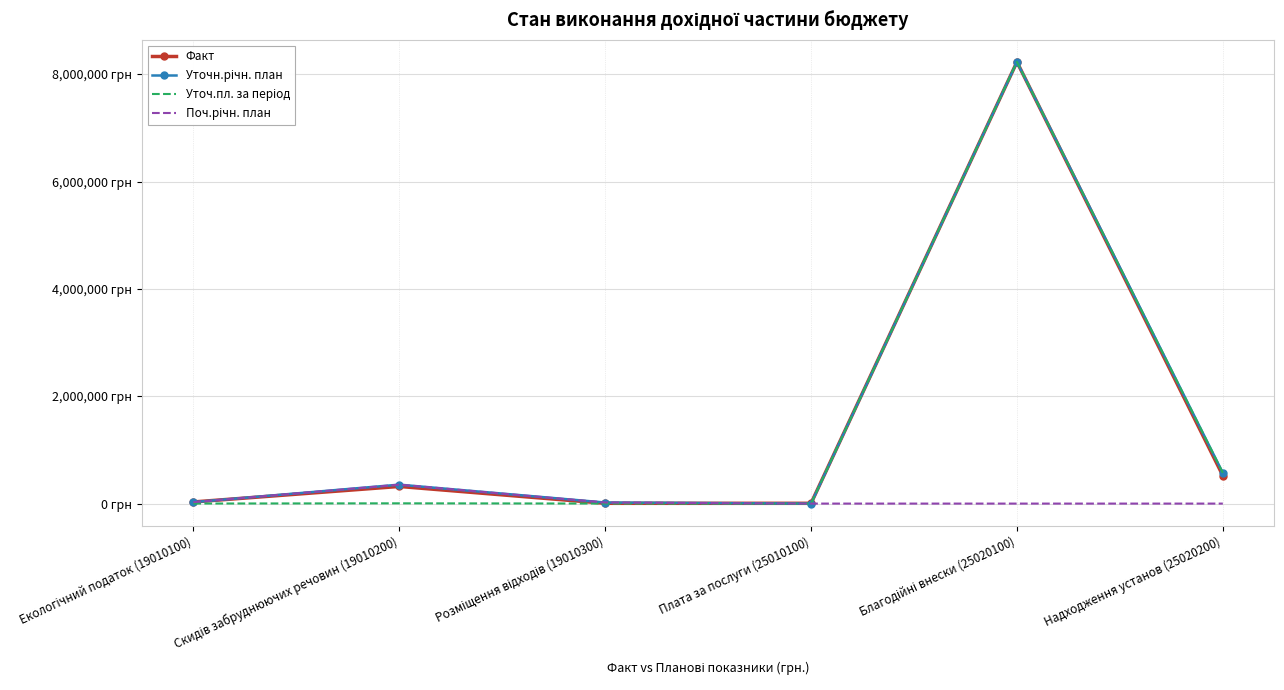

What are all the series names shown in the legend?

Факт, Уточн.річн. план, Уточ.пл. за період, Поч.річн. план